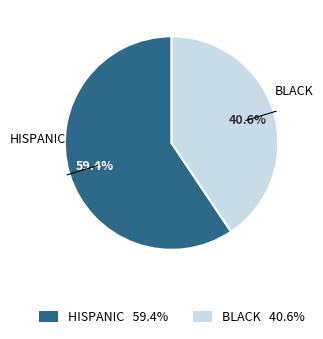

Does any single category account for the majority?

Yes